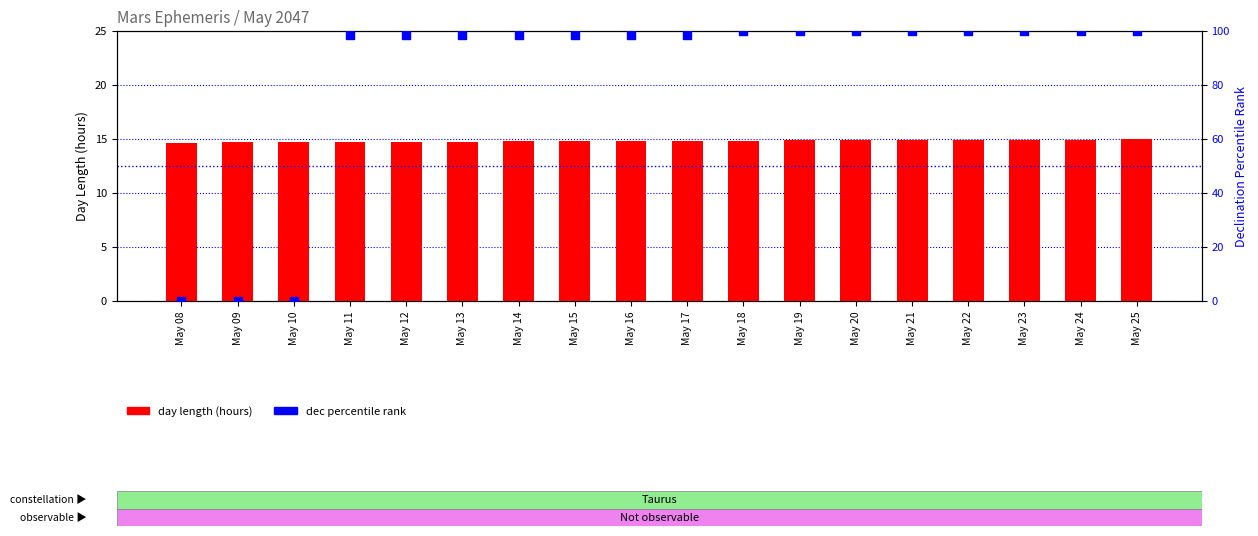

Which series has the widest spread of Y values?

dec percentile rank